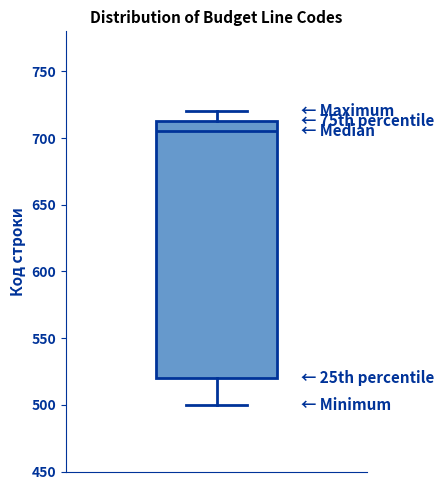

Read this box plot against the y-axis: the position of the median line, the range covered by the box, and the ends of both whiskers. The values are not printed on the chart, so give them approximately, as read against the axis.

median 705, box 520 to 715, whiskers 500 to 720